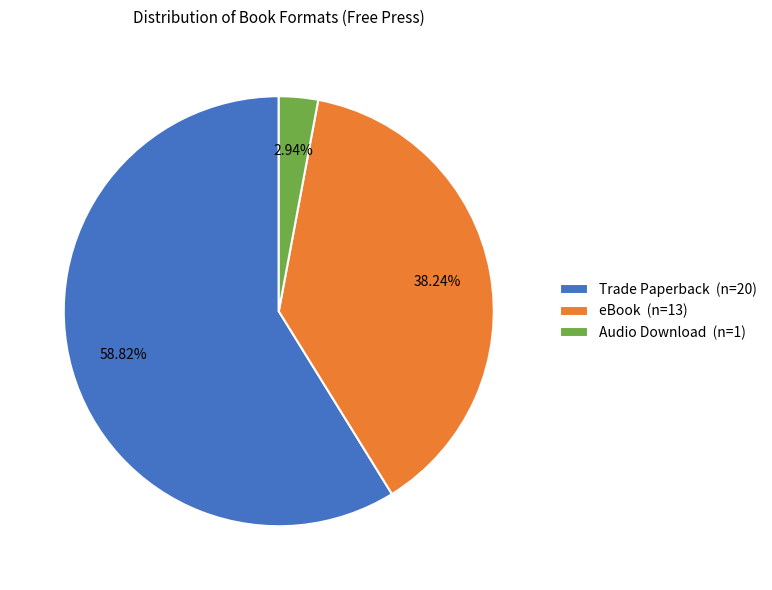

Is there a majority slice in this chart?

Yes